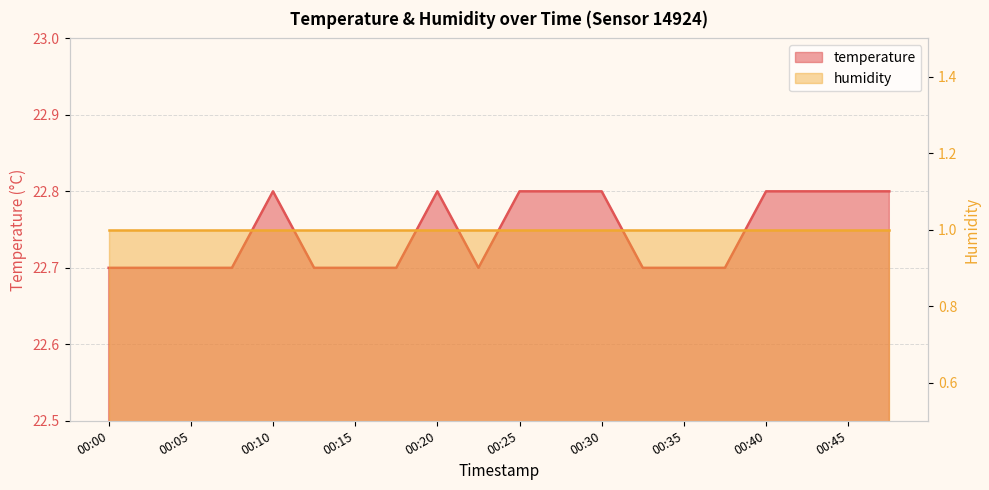

What is the ratio of the value at 00:03 to the value at 00:27?

1.0